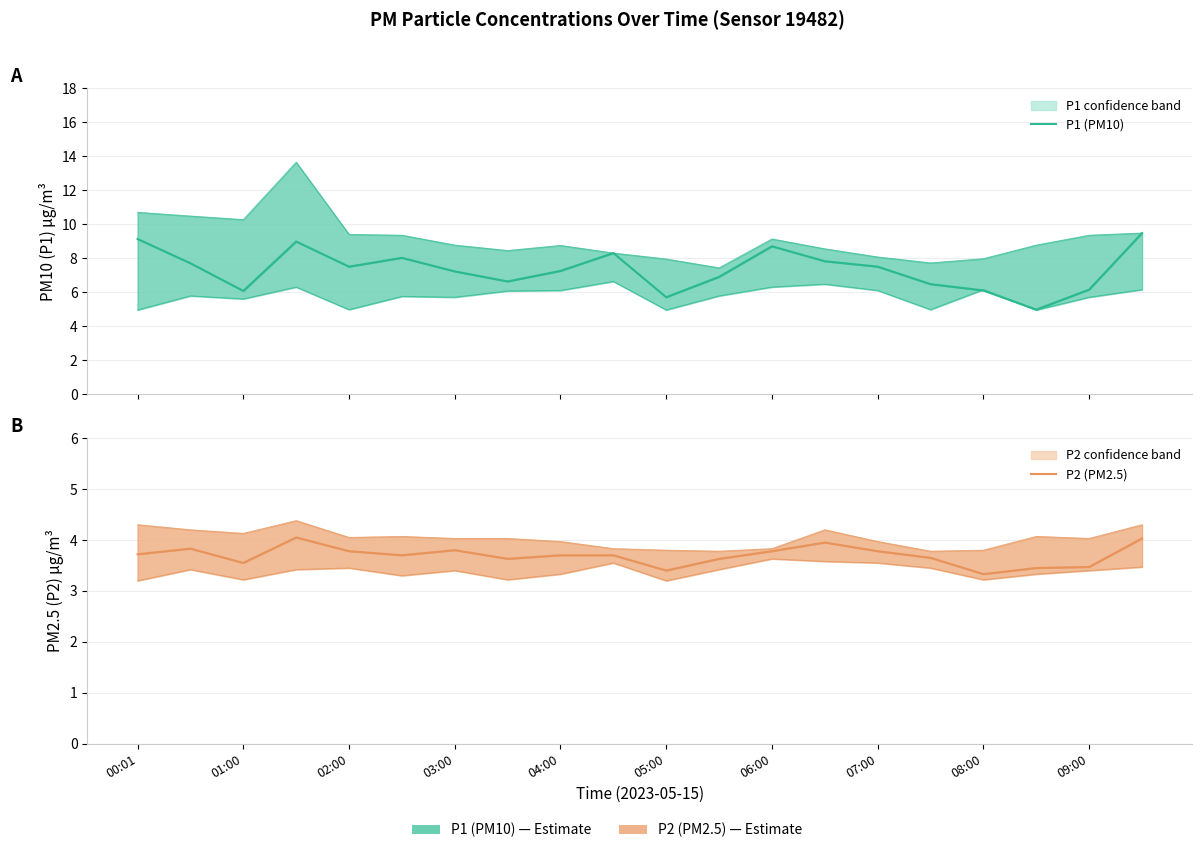

How many lines are shown in the chart?

2